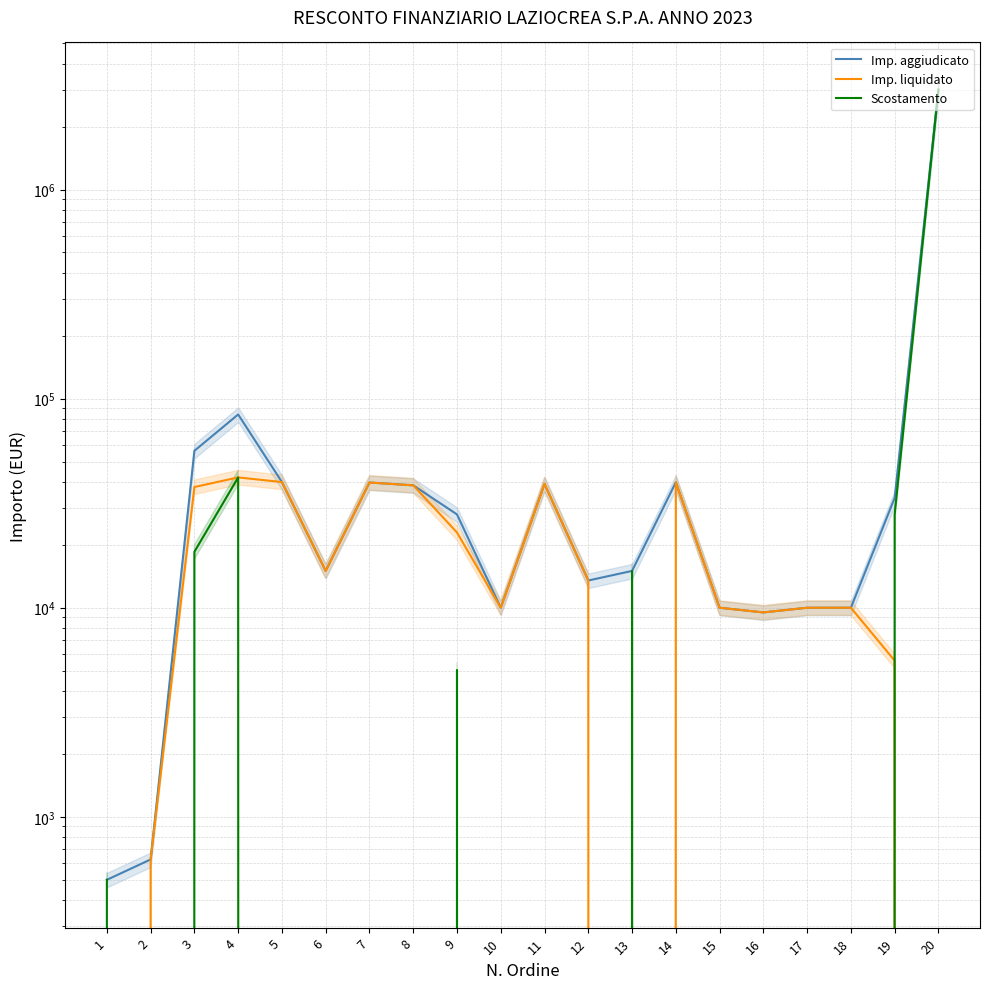

At how many categories does at least one series exceed 2128510?

1